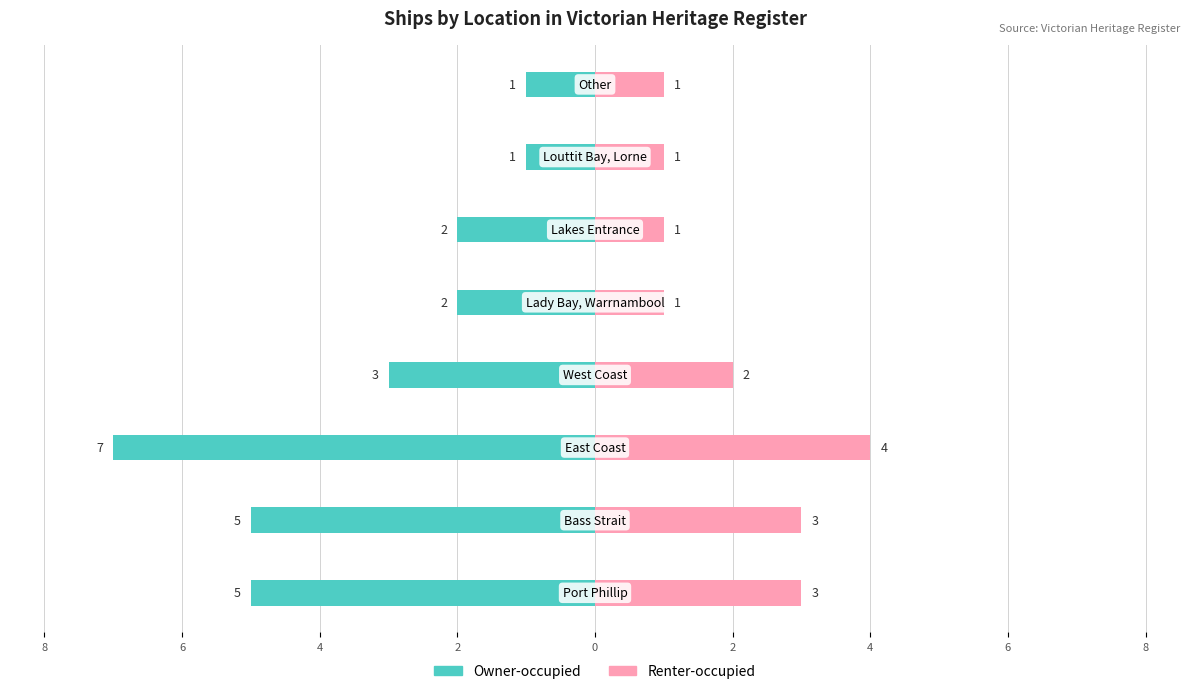

What is the average value of the Renter-occupied series?

2